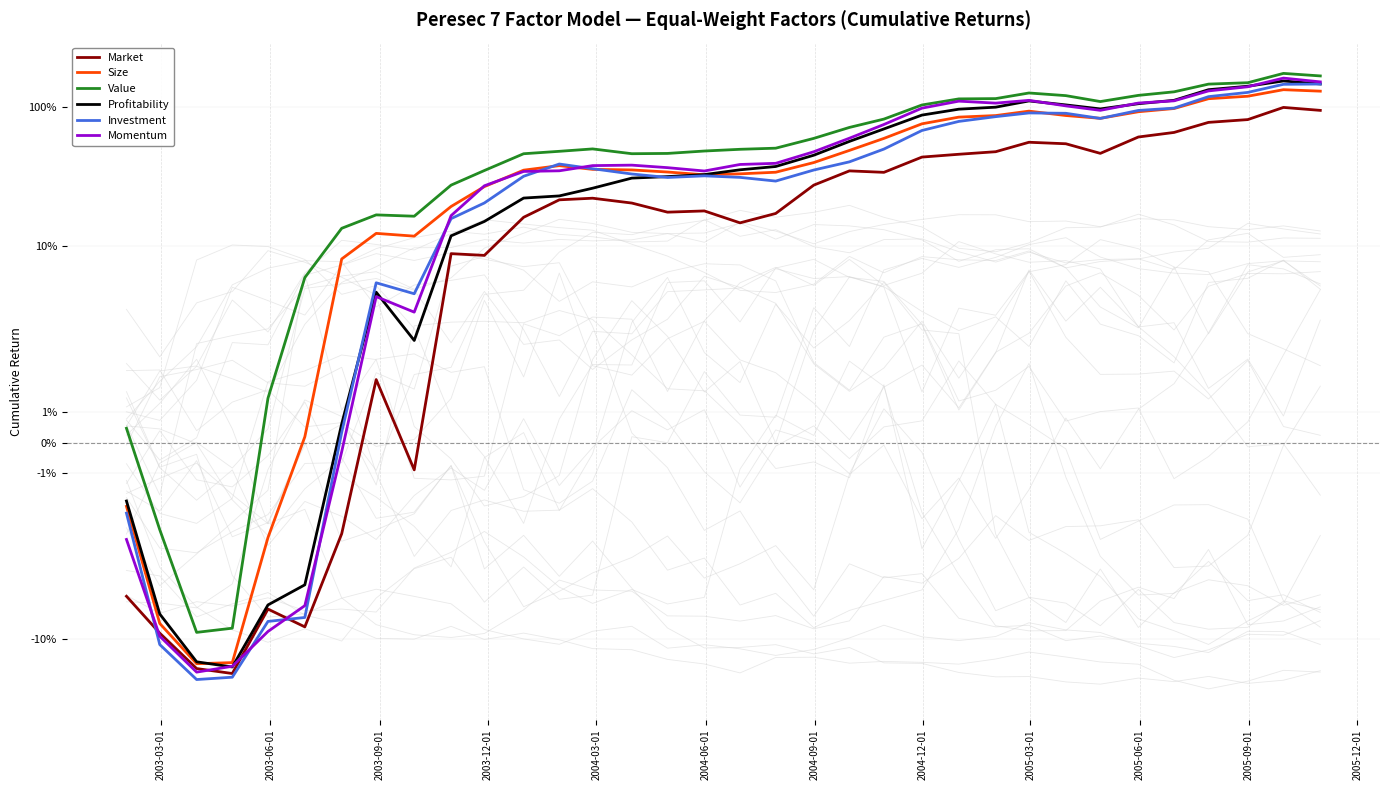

Which series has the largest total across all categories?

Value